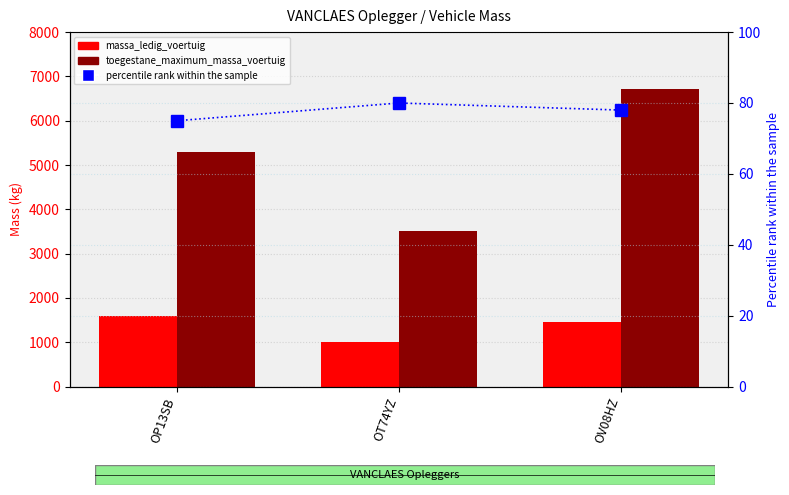

What is the total value across all series at OT74YZ?

4580